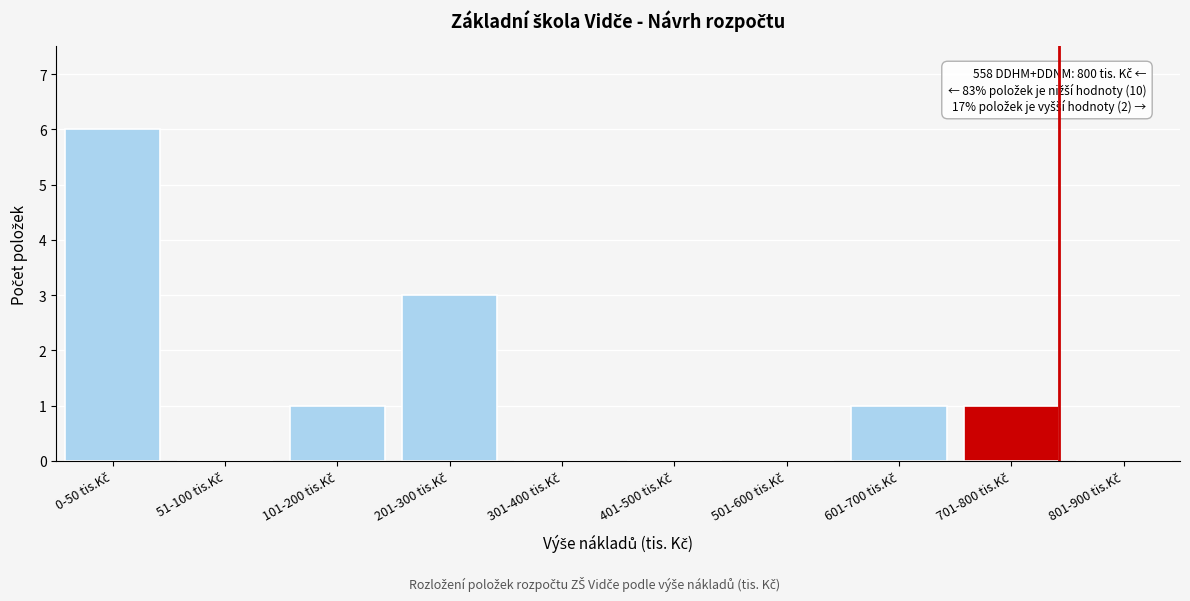

What is the sum of all values?

12